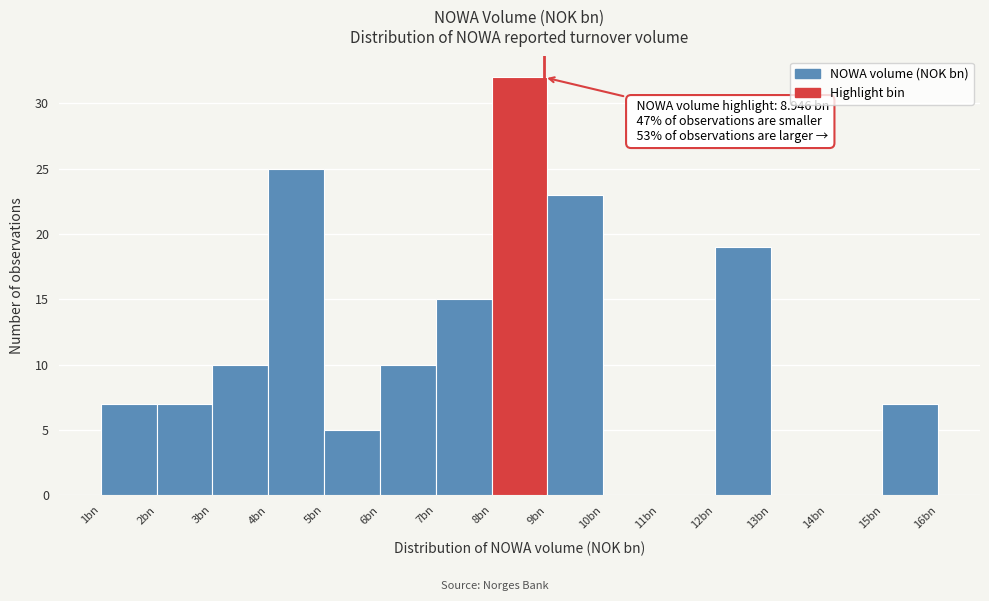

Reading right to left, what are all the values shown in this chart?

15bn=7	14bn=0	13bn=0	12bn=19	11bn=0	10bn=0	9bn=23	8bn=32	7bn=15	6bn=10	5bn=5	4bn=25	3bn=10	2bn=7	1bn=7